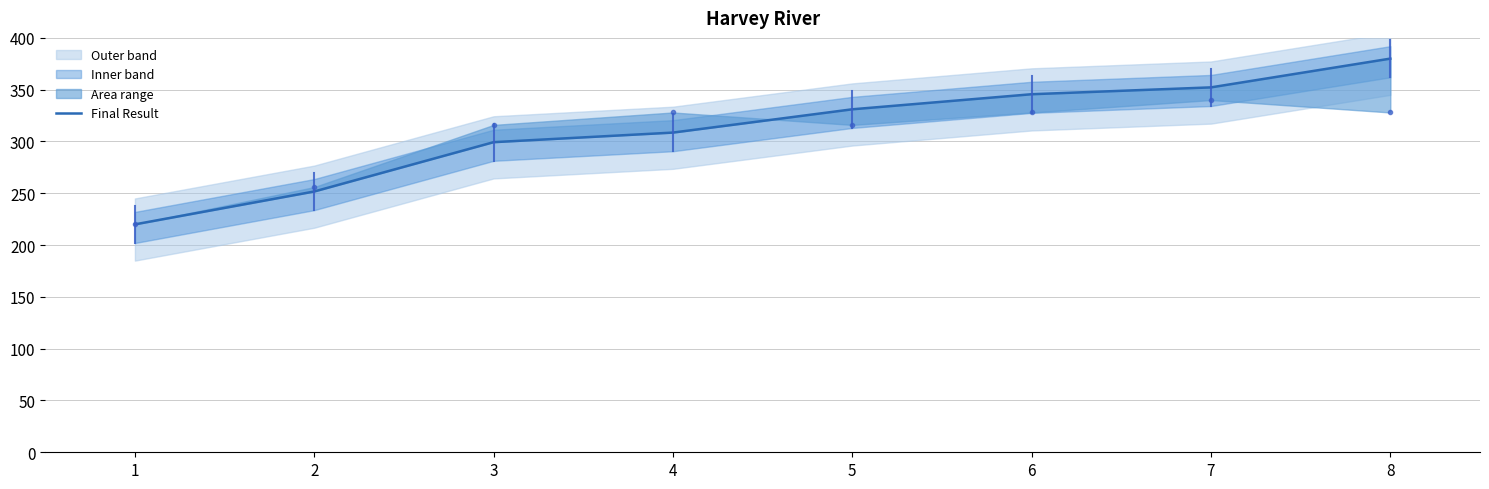

List the labels in order of value, largest first.

8, 7, 6, 5, 4, 3, 2, 1